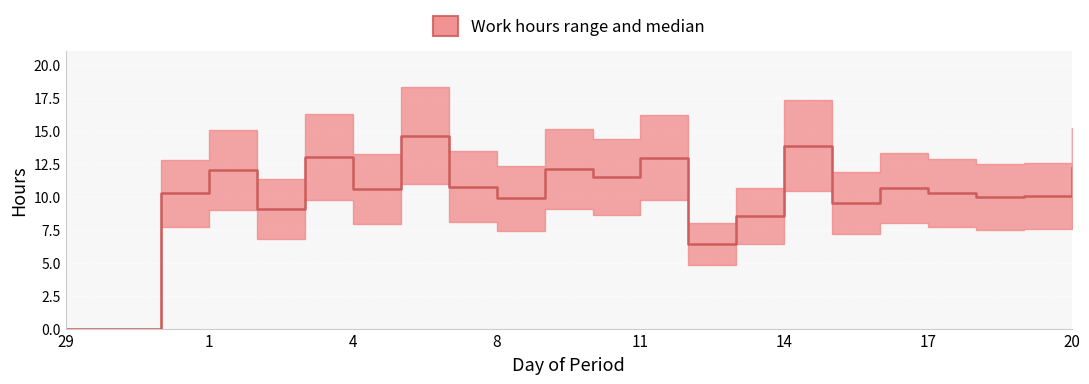

How many points are lower than both their immediate neighbors (excluding endpoints)?

7